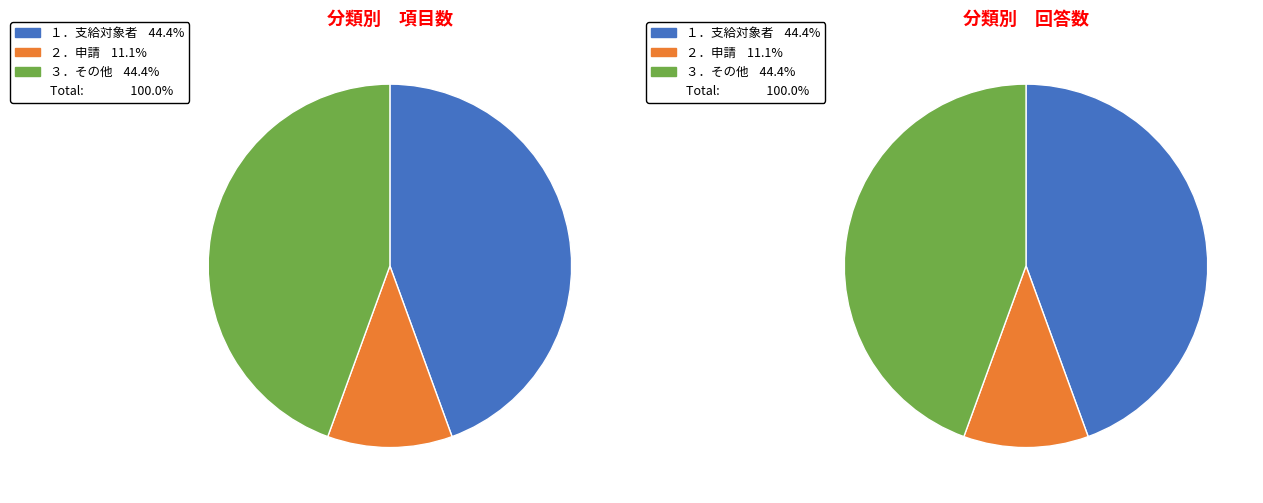

To the nearest percent, what is the average slice percentage?

33%